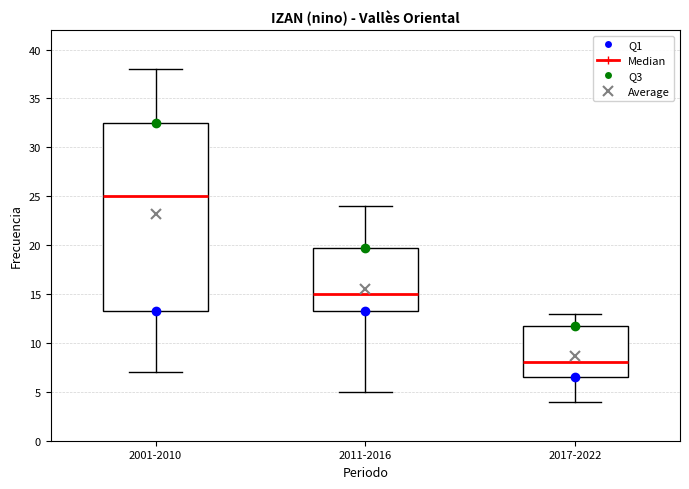

Which box has the highest median line?

2001-2010